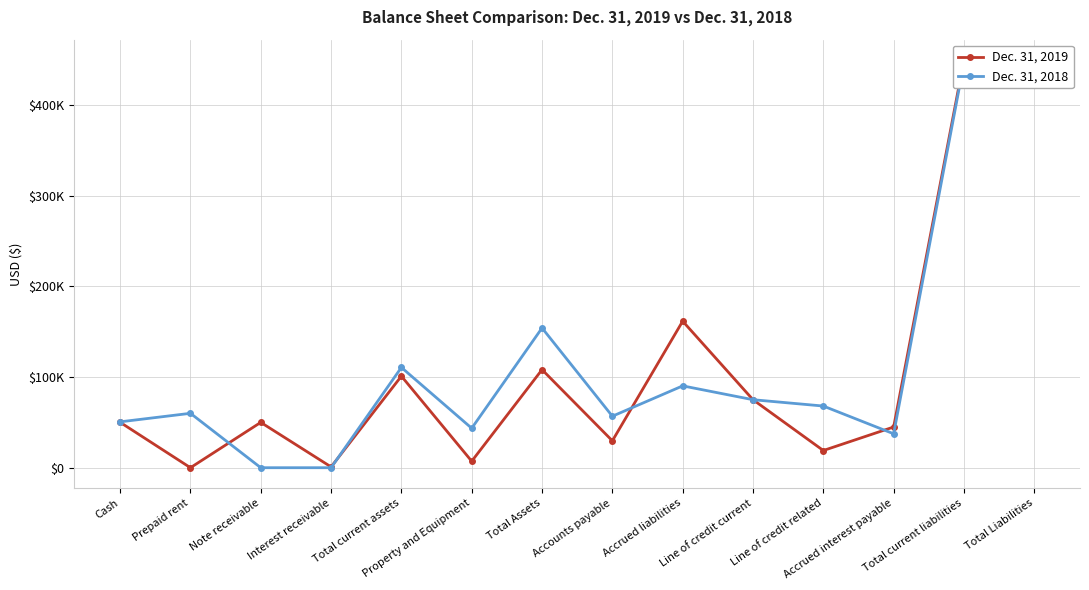

Reading left to right, list all the values displayed in this chart.

Dec. 31, 2019: Cash=50106	Prepaid rent=0	Note receivable=50000	Interest receivable=892	Total current assets=100998	Property and Equipment=7157	Total Assets=108155	Accounts payable=29668	Accrued liabilities=161601	Line of credit current=75000	Line of credit related=18964	Accrued interest payable=44918	Total current liabilities=449622	Total Liabilities=449622
Dec. 31, 2018: Cash=50596	Prepaid rent=60000	Note receivable=0	Interest receivable=0	Total current assets=110596	Property and Equipment=43526	Total Assets=154122	Accounts payable=56792	Accrued liabilities=90264	Line of credit current=75000	Line of credit related=68014	Accrued interest payable=37418	Total current liabilities=446304	Total Liabilities=446604